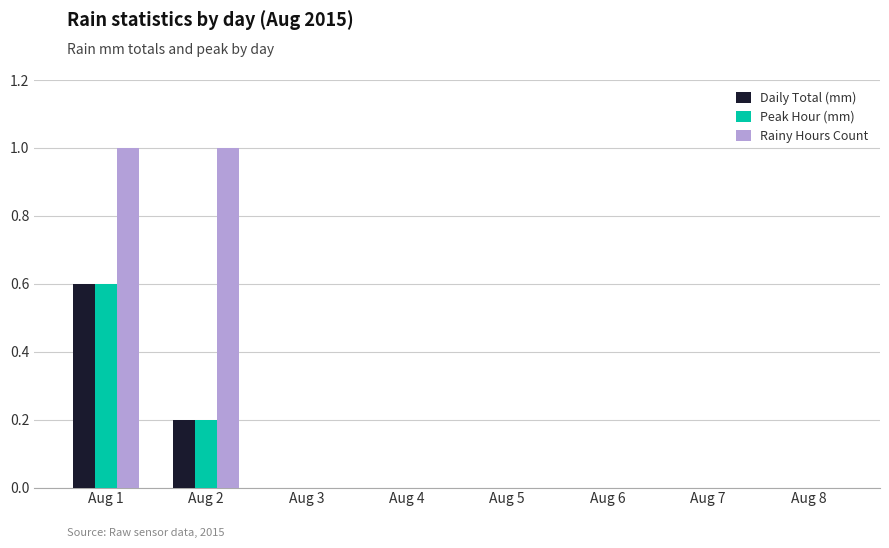

Reading left to right, what are all the values shown in this chart?

Daily Total (mm): Aug 1=0.6	Aug 2=0.2	Aug 3=0.0	Aug 4=0.0	Aug 5=0.0	Aug 6=0.0	Aug 7=0.0	Aug 8=0.0
Peak Hour (mm): Aug 1=0.6	Aug 2=0.2	Aug 3=0.0	Aug 4=0.0	Aug 5=0.0	Aug 6=0.0	Aug 7=0.0	Aug 8=0.0
Rainy Hours Count: Aug 1=1.0	Aug 2=1.0	Aug 3=0.0	Aug 4=0.0	Aug 5=0.0	Aug 6=0.0	Aug 7=0.0	Aug 8=0.0